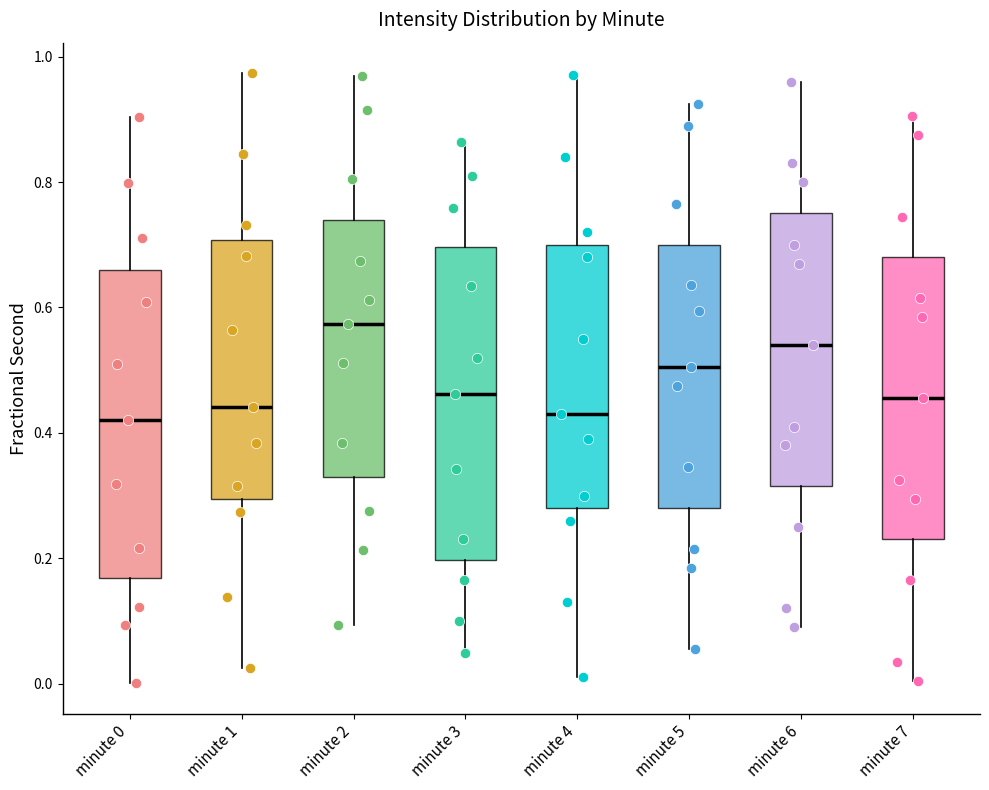

Reading left to right, read every box against the y-axis: the position of its median line, the range the box covers, and the ends of its whiskers. The values are not printed on the chart, so give them approximately, as read against the axis.

minute 0: median 0.42, box 0.16 to 0.66, whiskers 0.00 to 0.90
minute 1: median 0.44, box 0.30 to 0.70, whiskers 0.02 to 0.98
minute 2: median 0.58, box 0.32 to 0.74, whiskers 0.10 to 0.96
minute 3: median 0.46, box 0.20 to 0.70, whiskers 0.04 to 0.86
minute 4: median 0.44, box 0.28 to 0.70, whiskers 0.02 to 0.98
minute 5: median 0.50, box 0.28 to 0.70, whiskers 0.06 to 0.92
minute 6: median 0.54, box 0.32 to 0.76, whiskers 0.10 to 0.96
minute 7: median 0.46, box 0.24 to 0.68, whiskers 0.00 to 0.90